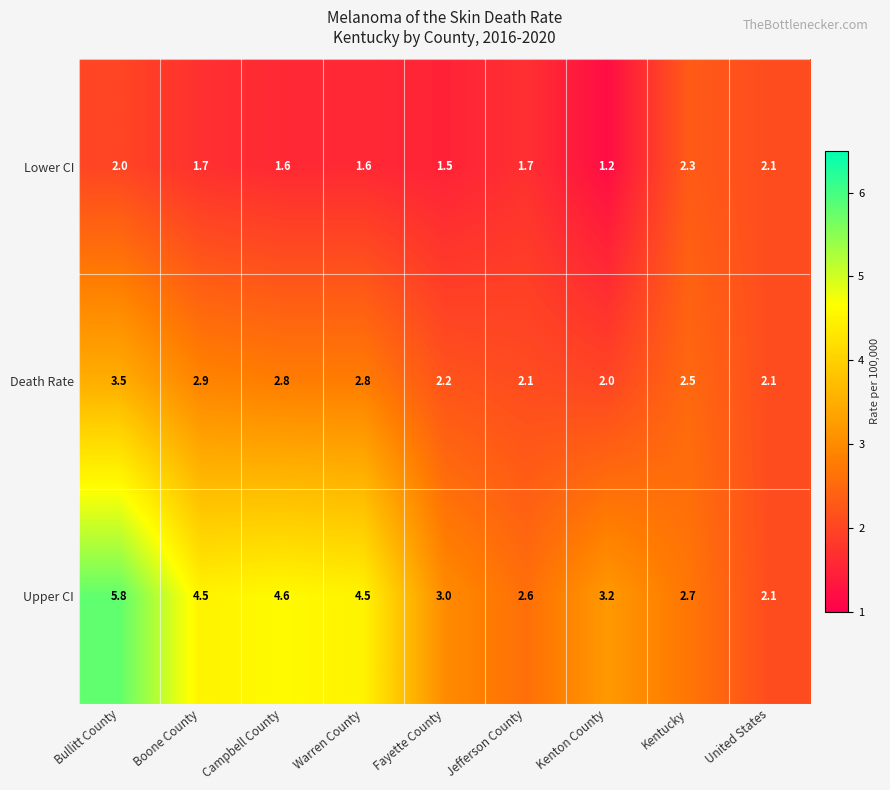

At which label is Upper CI closest to 3?

Fayette County